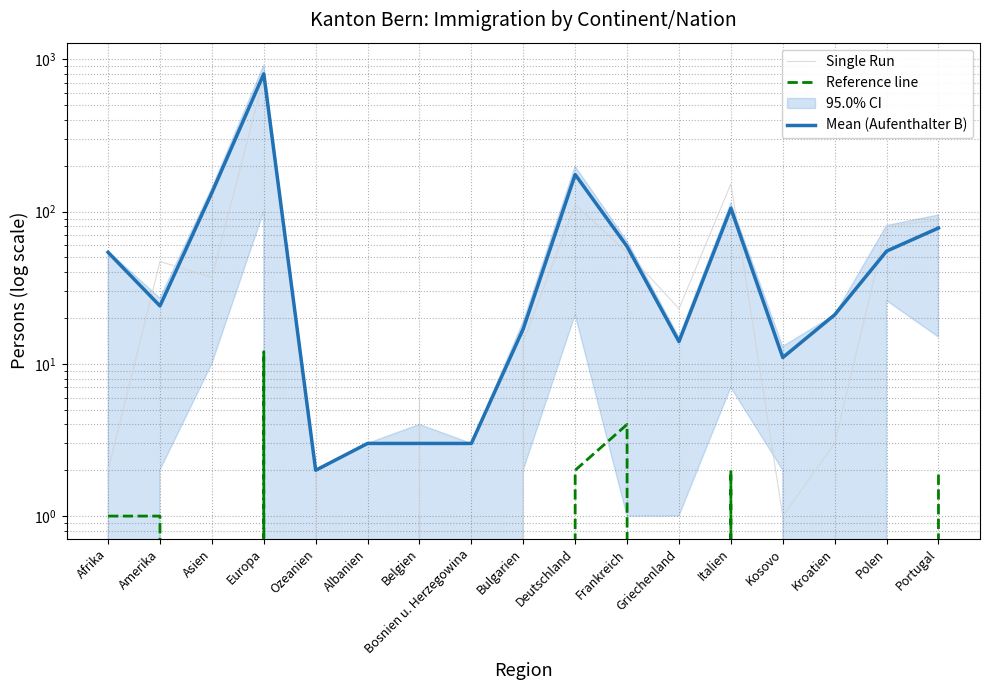

How many categories are shown in the chart?

17